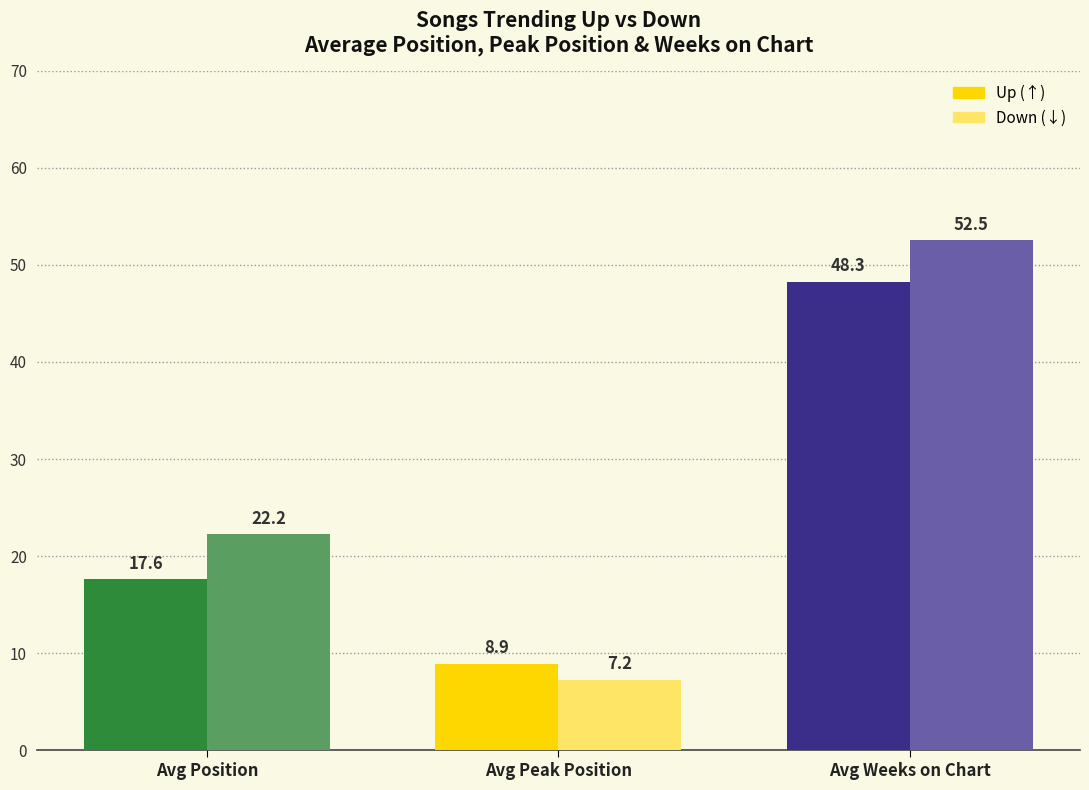

What is the minimum value shown in the chart?

7.2